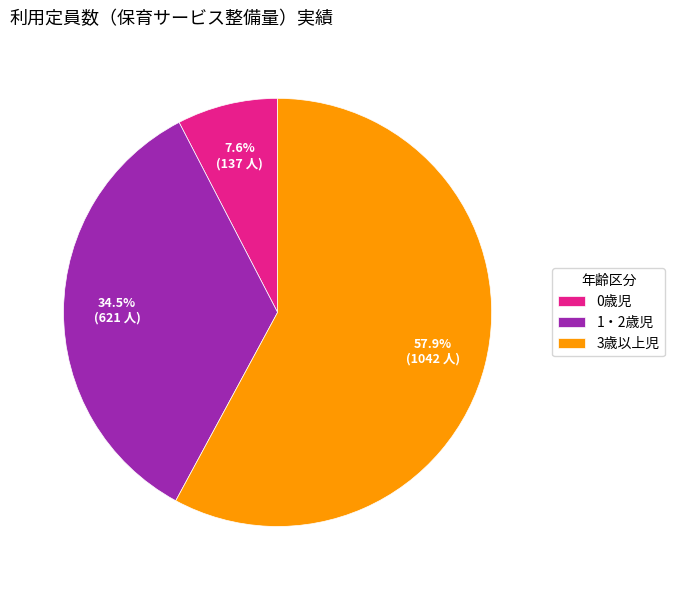

True or false: 1・2歳児 accounts for 24% of the total.

False